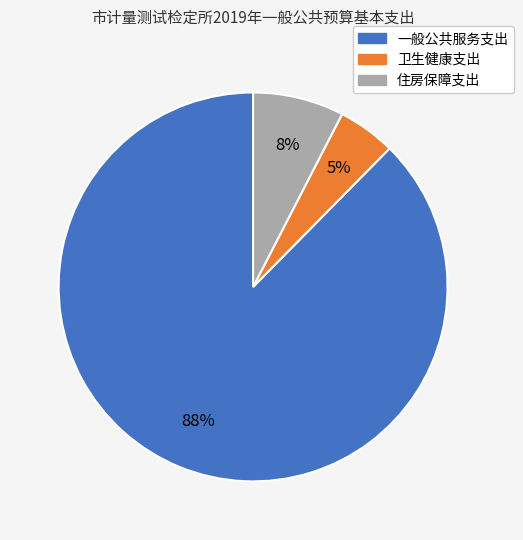

Rank the categories by value from highest to lowest.

一般公共服务支出, 住房保障支出, 卫生健康支出